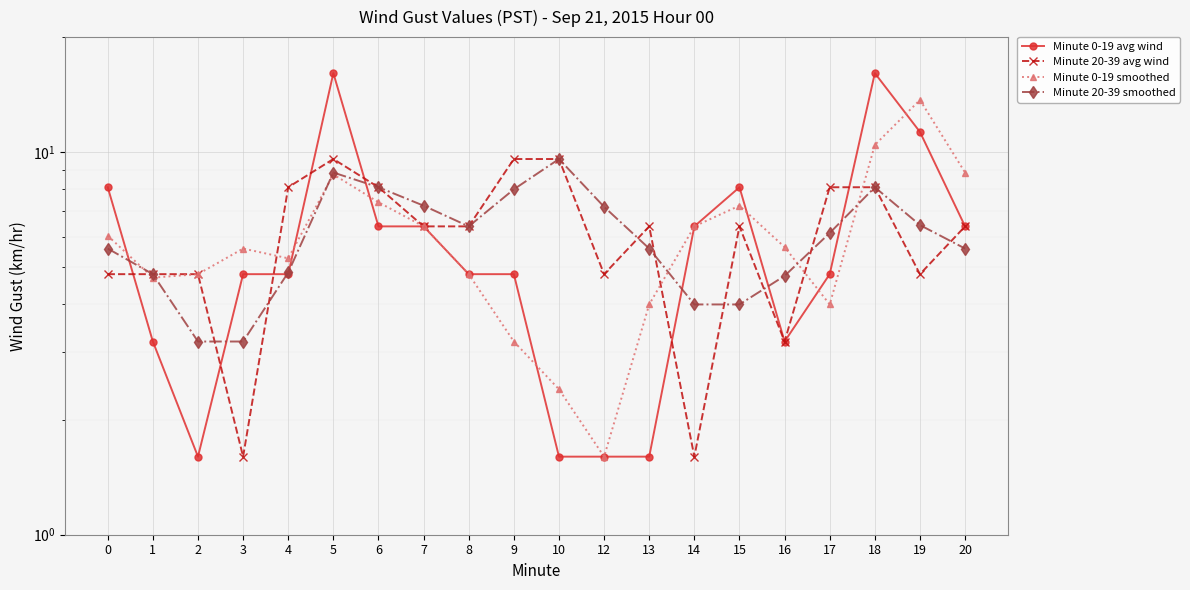

What are all the series names shown in the legend?

Minute 0-19 avg wind, Minute 20-39 avg wind, Minute 0-19 smoothed, Minute 20-39 smoothed